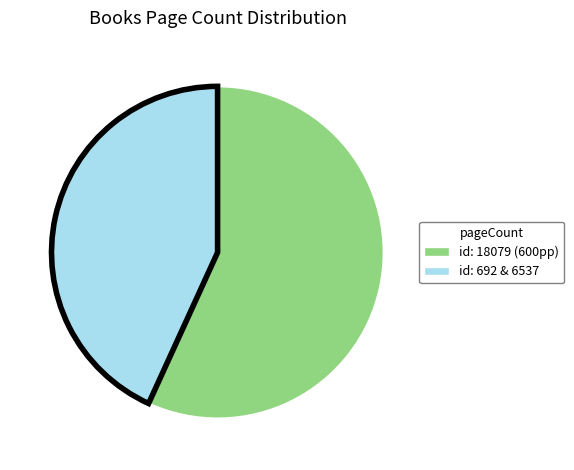

Is there any slice that represents more than half of the pie?

Yes